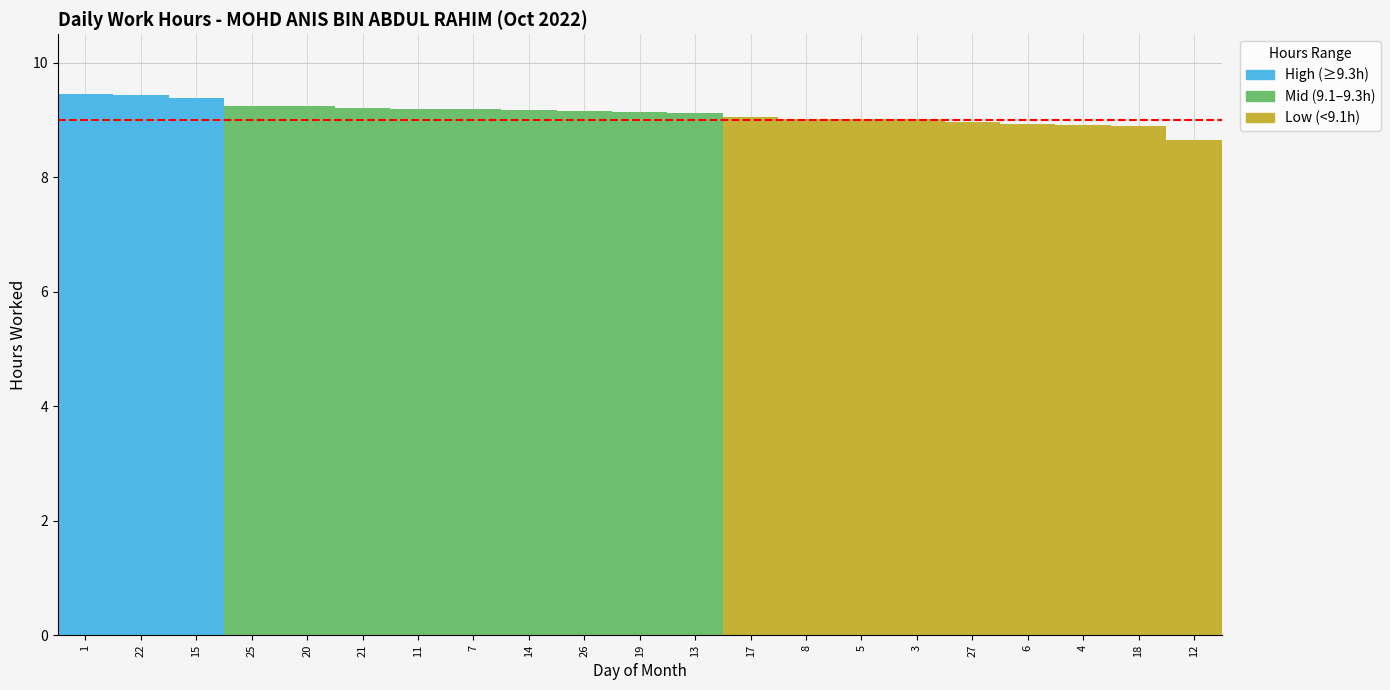

Between 21 and 18, which is larger?

21